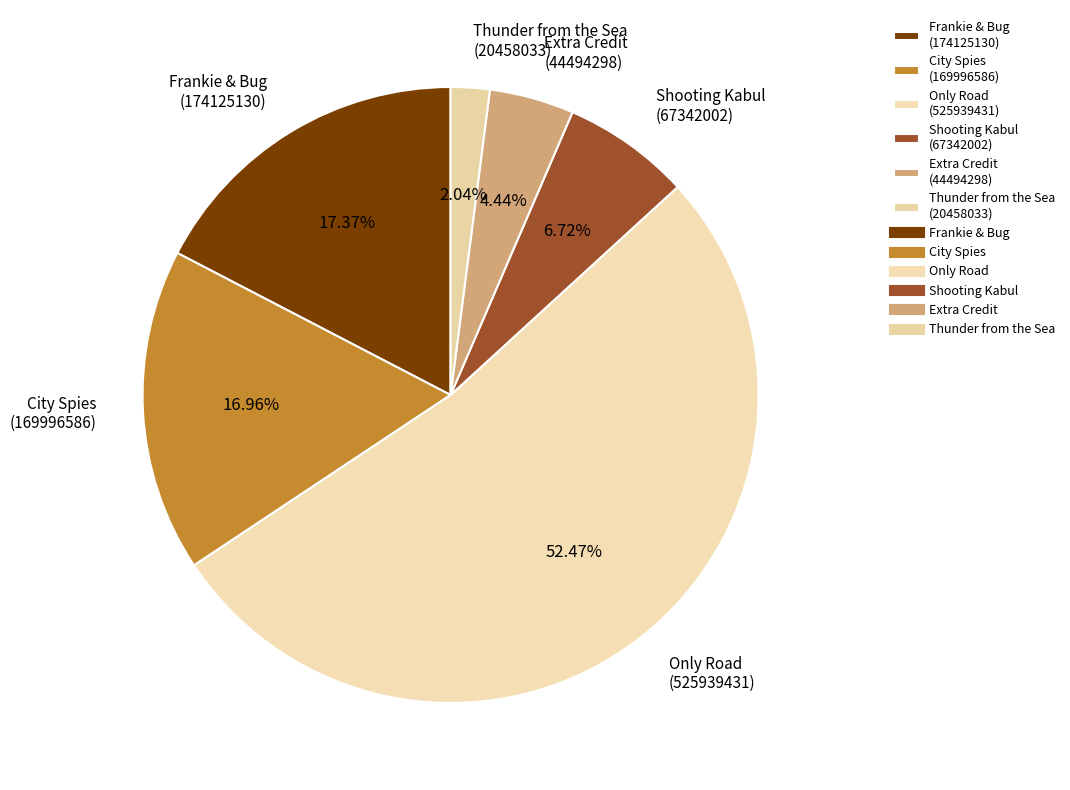

Which slice is the smallest?

Thunder from the Sea